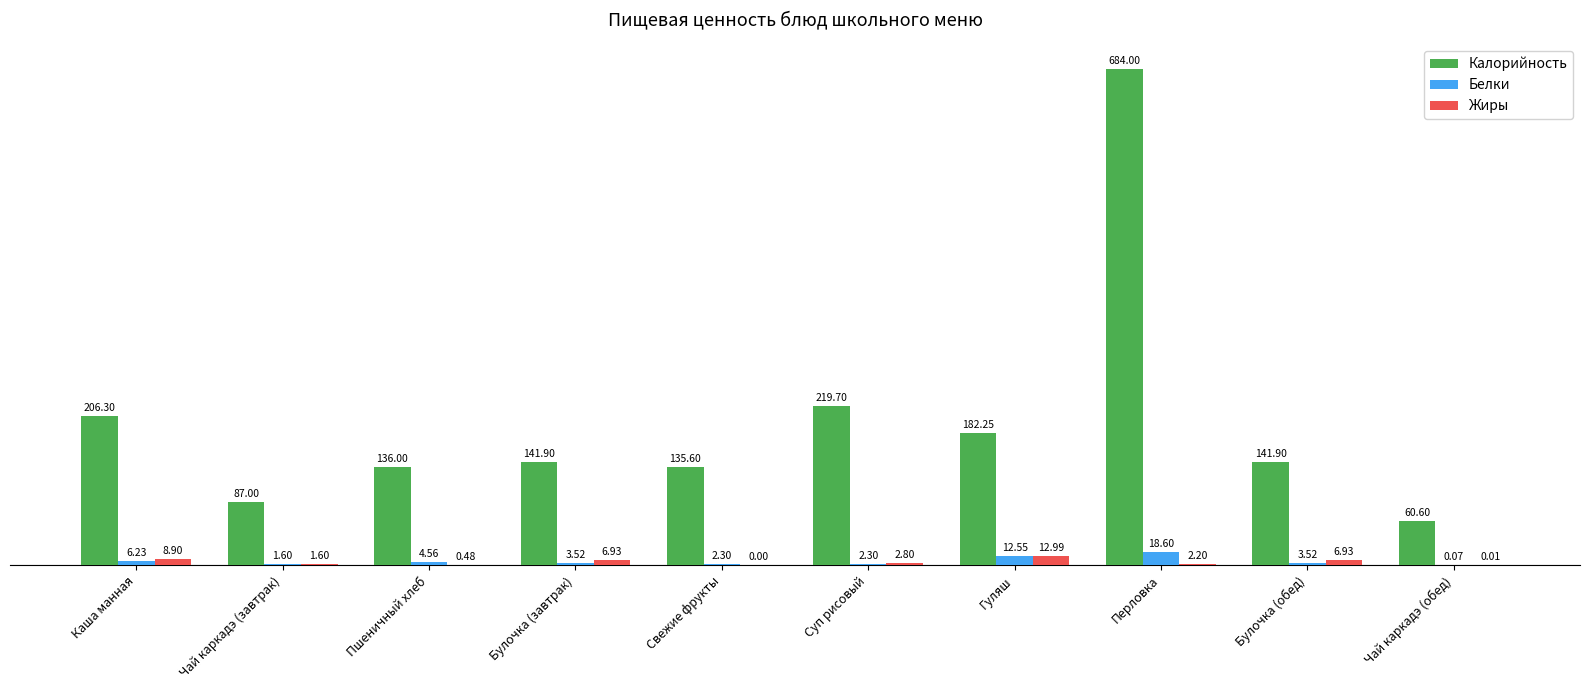

How many groups of bars are there?

10